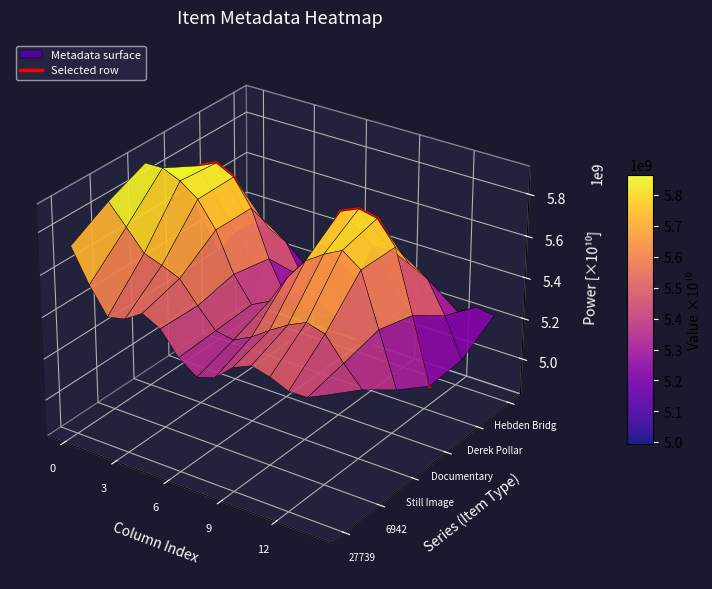

The chart shows a value of 0.0 at 7. True or false?

False